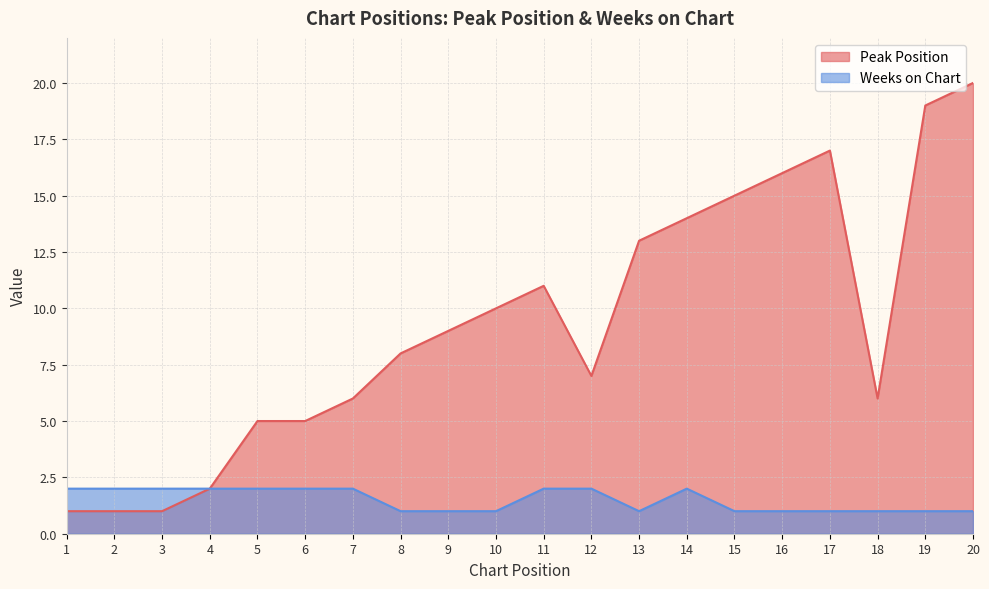

What is the total value across all series at 20?

21